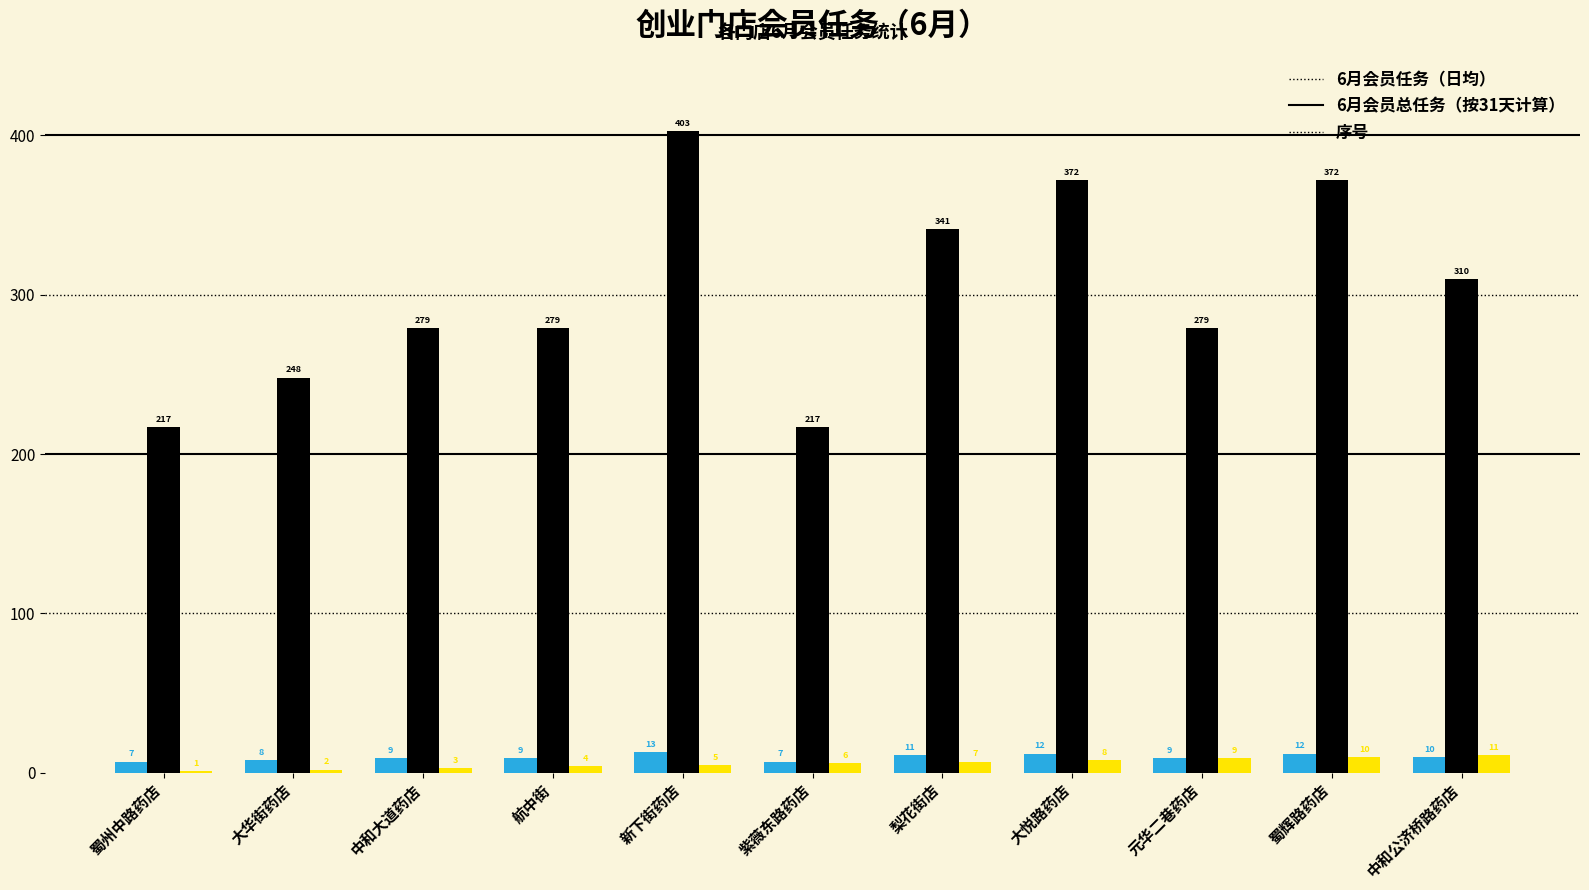

Reading right to left, transcribe all the data shown in this chart.

6月会员任务（日均）: 10	12	9	12	11	7	13	9	9	8	7
6月会员总任务（按31天计算）: 310	372	279	372	341	217	403	279	279	248	217
序号: 11	10	9	8	7	6	5	4	3	2	1